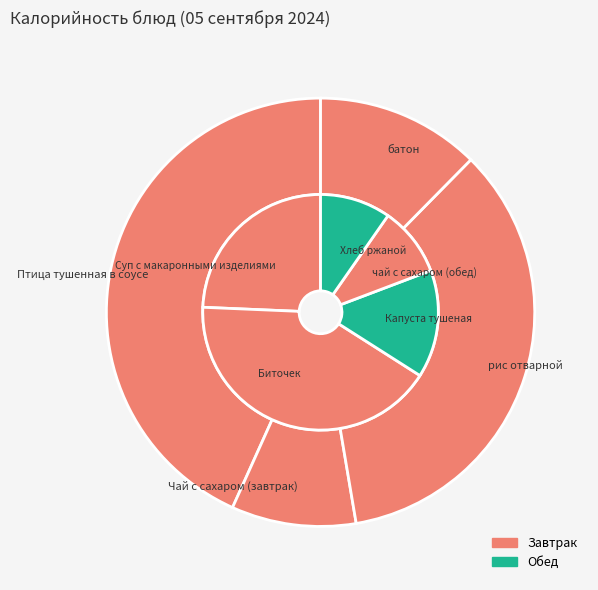

Which slice is the largest?

Птица тушенная в соусе